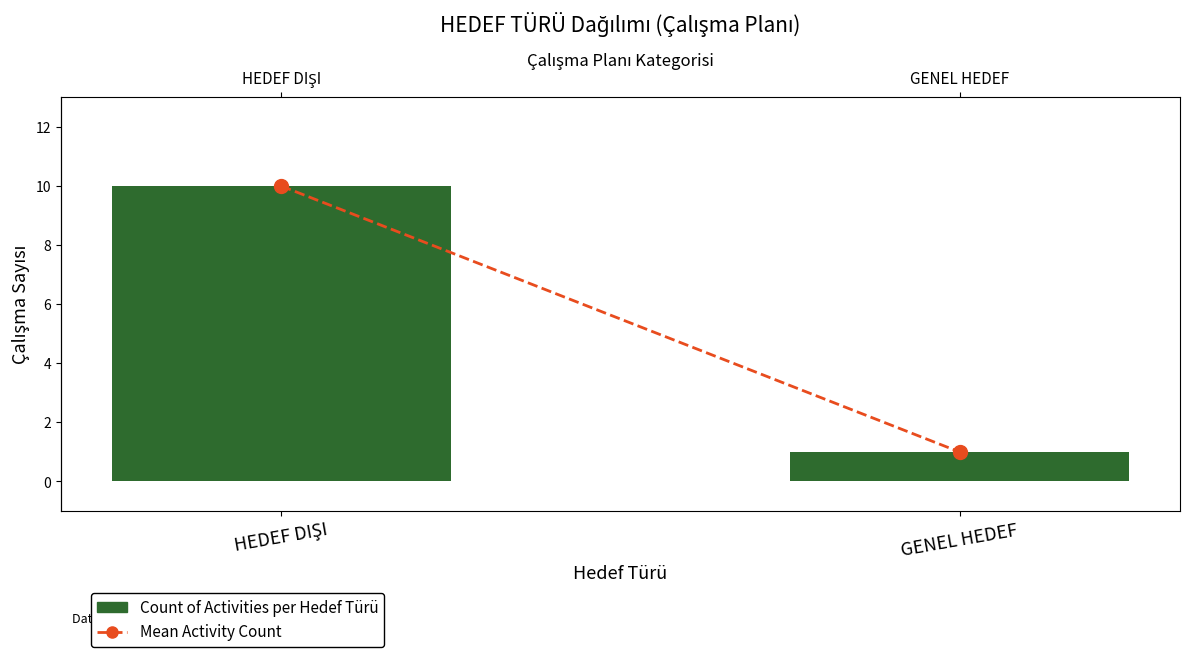

What is the sum of all Count of Activities per Hedef Türü values?

11